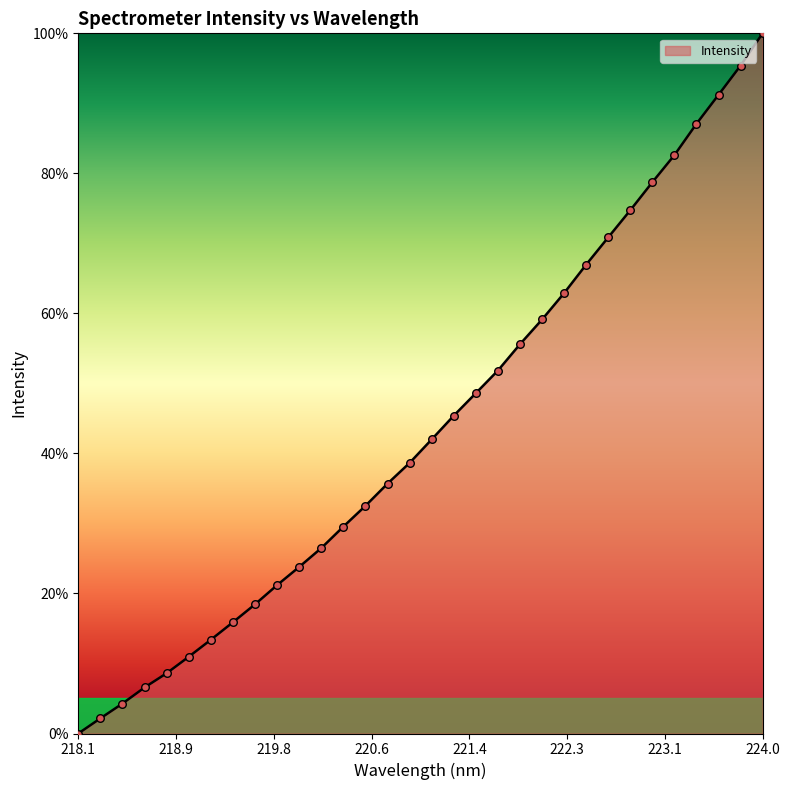

What is the maximum value shown in the chart?

100.0